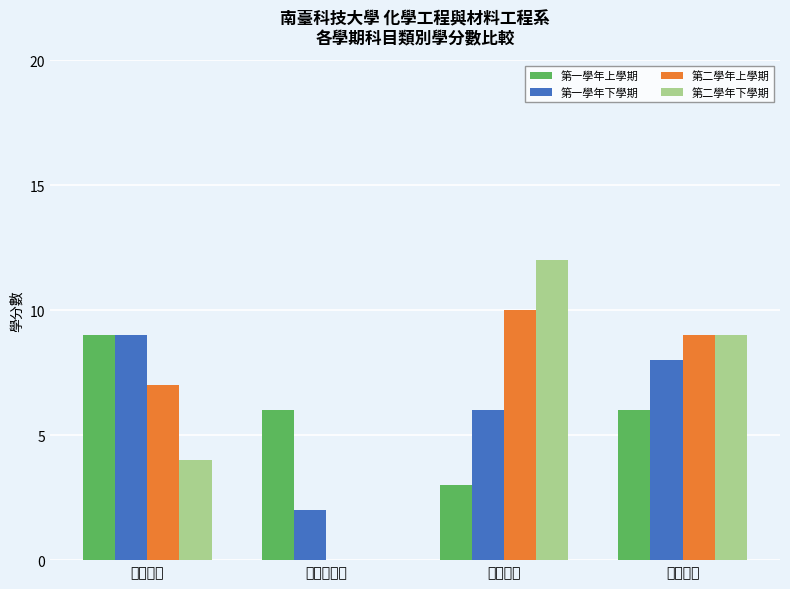

What is the total value across all series at 院專業必修?

8